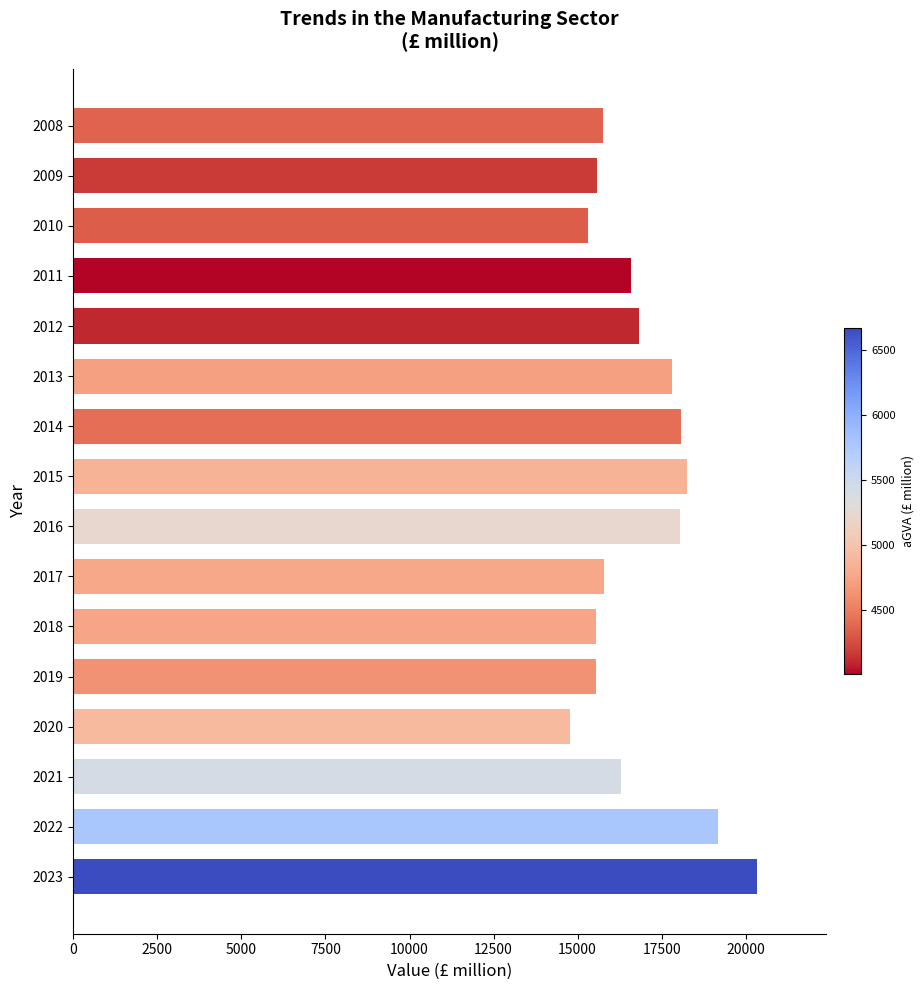

The value at 2018 is 15540.6. True or false?

True